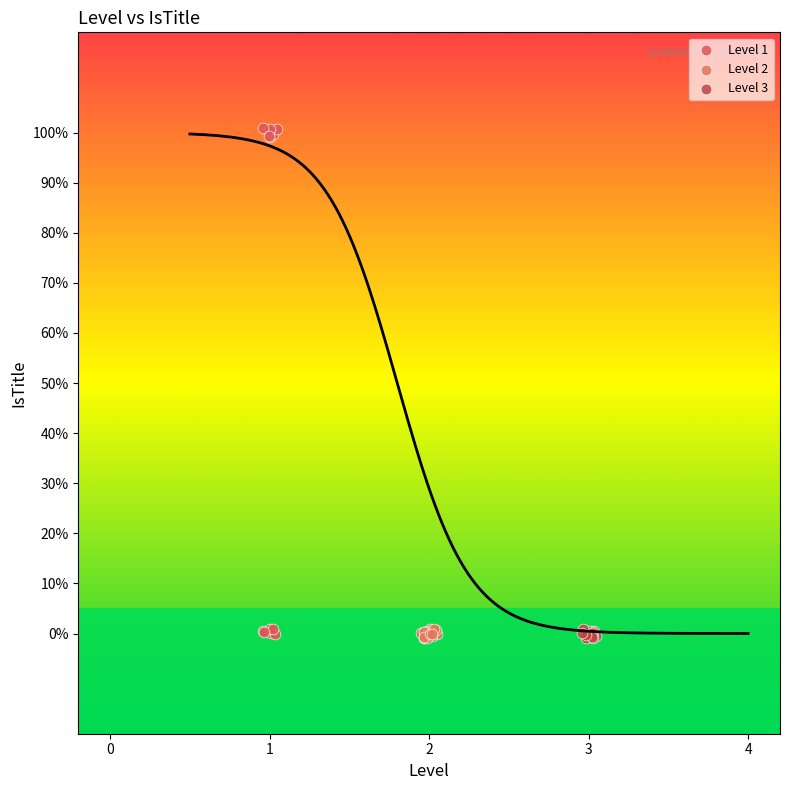

What are all the series names shown in the legend?

Level 1, Level 2, Level 3